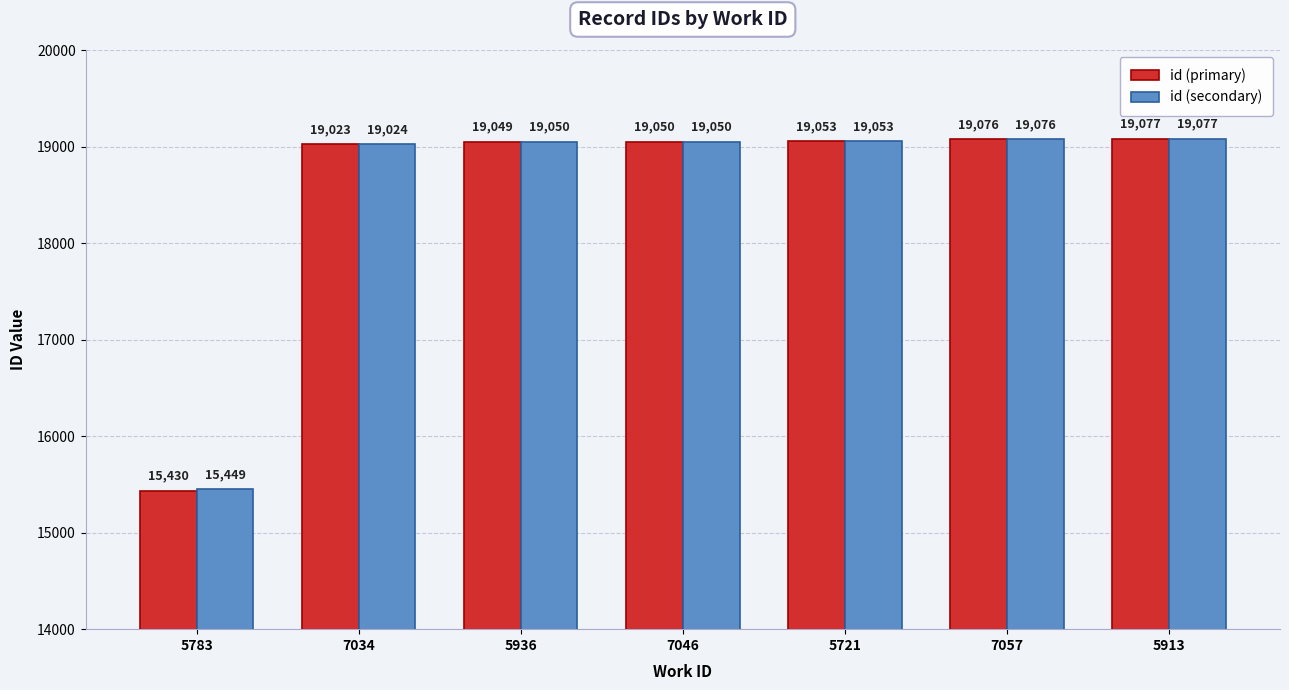

How many bars are there in total?

14